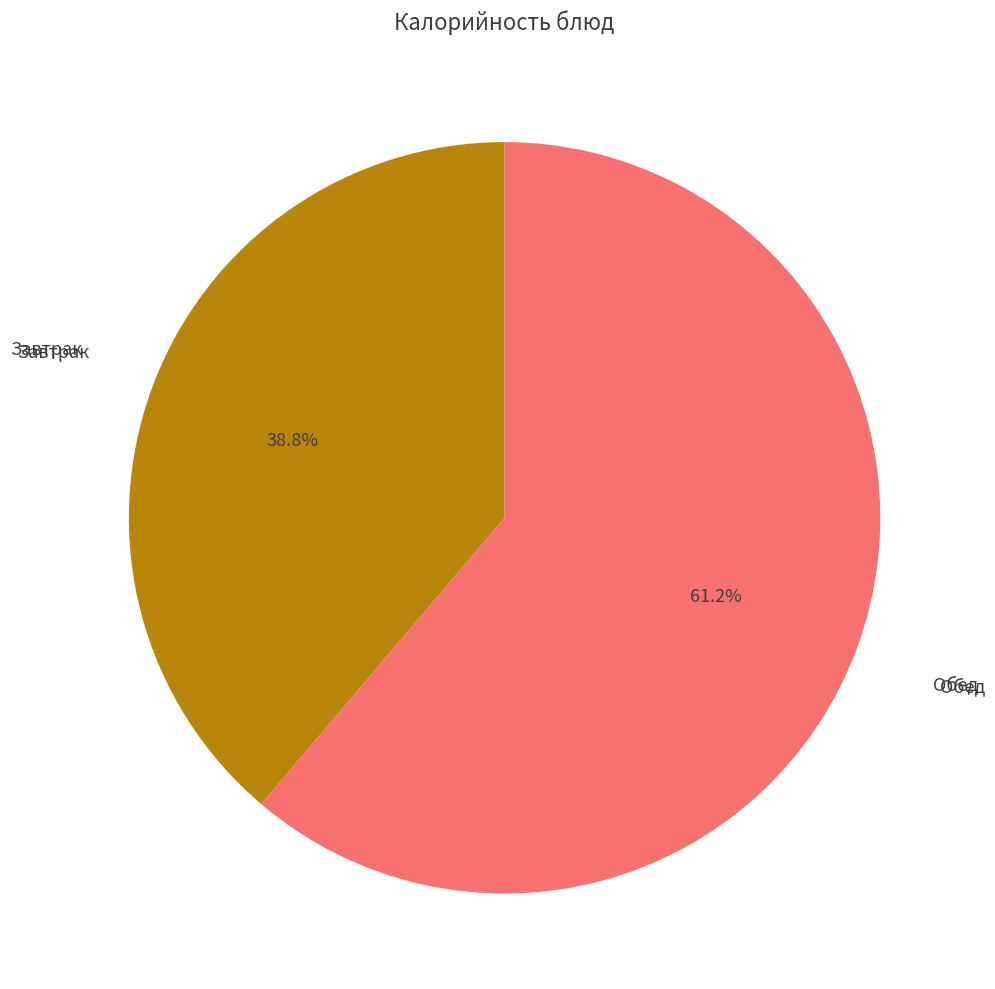

Which category accounts for the majority?

Обед